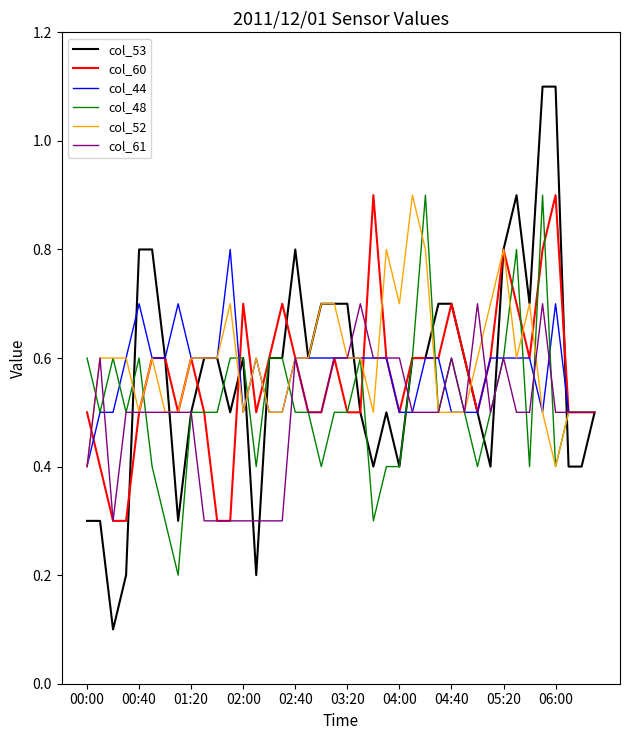

Which series has the largest range (max minus min)?

col_53